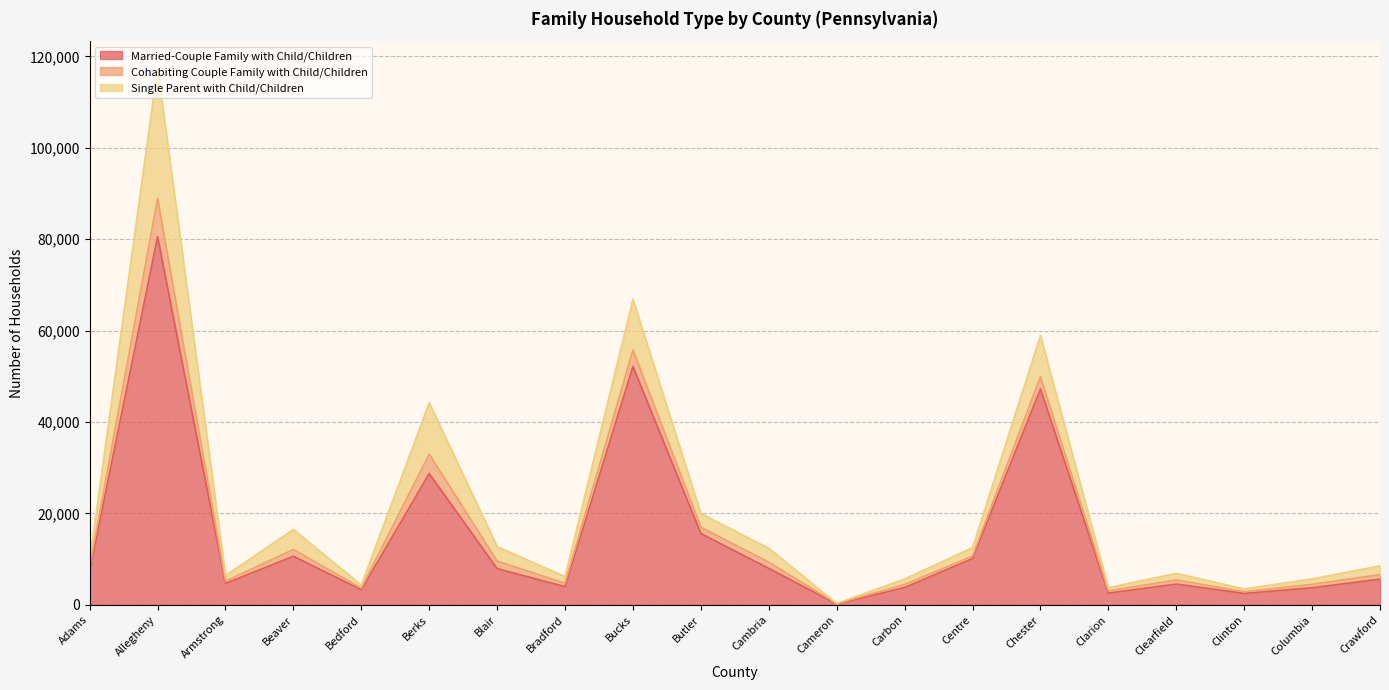

Reading left to right, extract all data points from this chart.

Married-Couple Family with Child/Children: 7377	80554	4682	10637	3307	28728	7928	3981	52149	15603	7979	186	3792	10133	47230	2566	4546	2505	3735	5623
Cohabiting Couple Family with Child/Children: 867	8338	506	1475	358	4253	1654	751	3619	1387	1358	84	667	542	2731	486	910	371	752	1004
Single Parent with Child/Children: 1521	28582	1242	4374	671	11246	3176	1456	11103	2985	3039	59	1205	1848	8969	709	1447	614	1197	1911